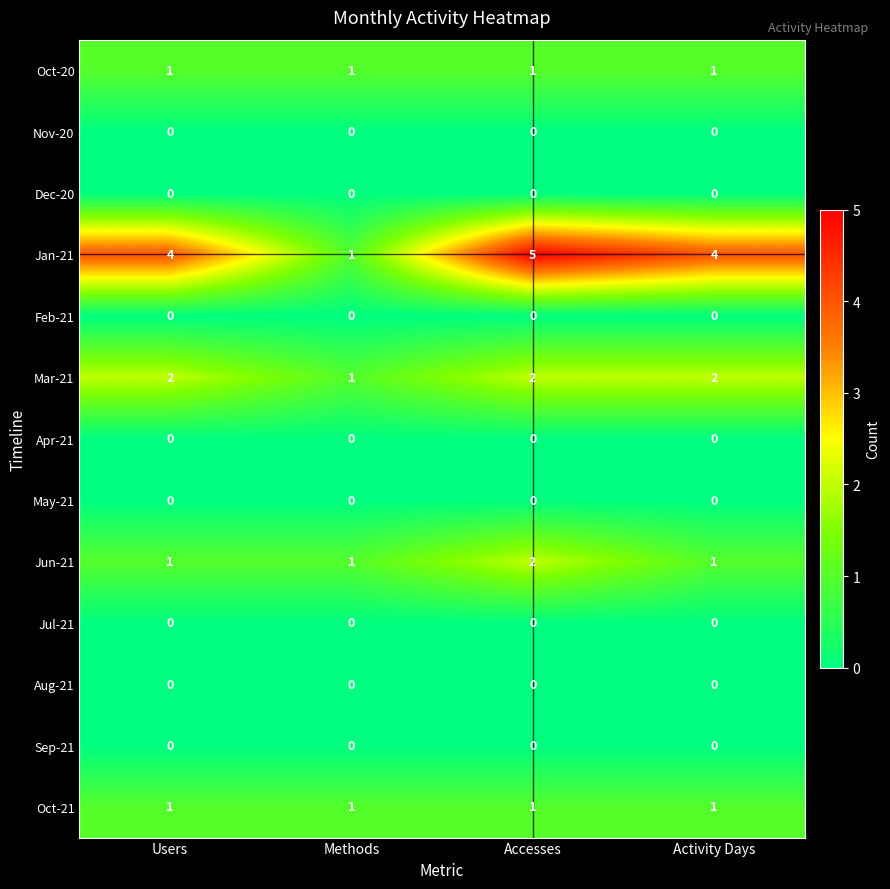

Which category has the lowest value in the Mar-21 series?

Methods